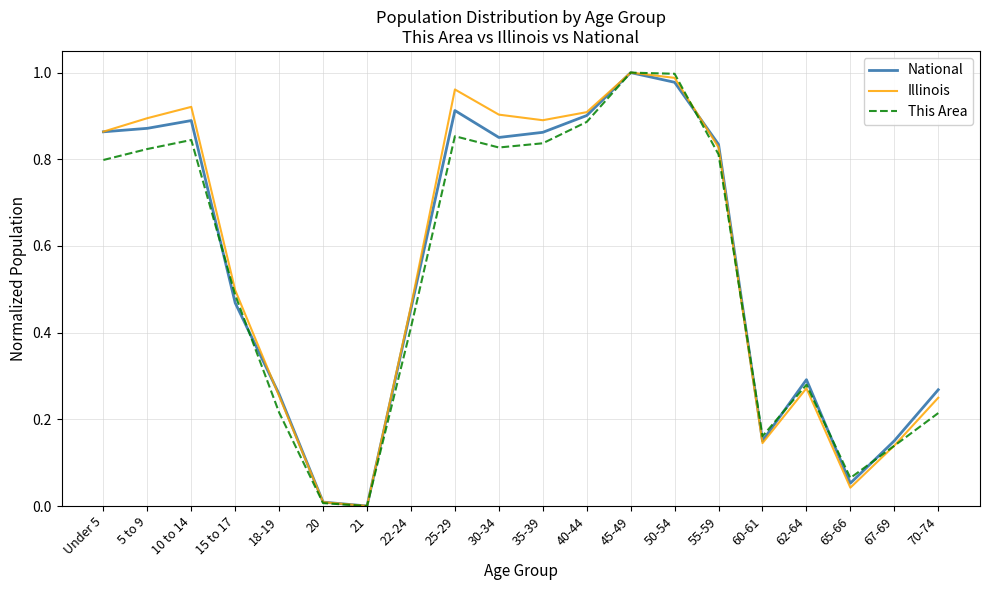

What position from the right is Under 5?

20